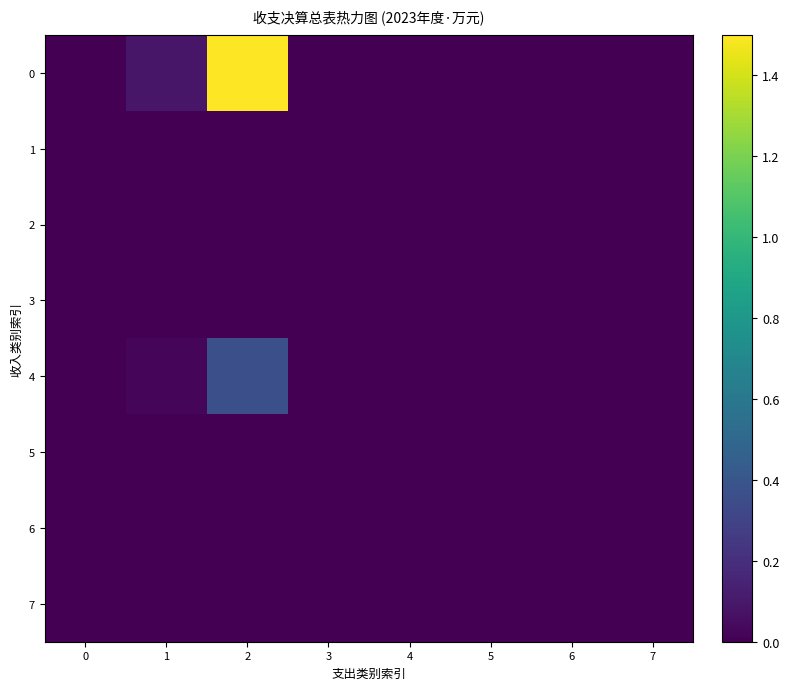

Reading right to left, what are all the values shown in this chart?

0: 7=0.0	6=0.0	5=0.0	4=0.0	3=0.0	2=1.5	1=0.1	0=0.0
1: 7=0.0	6=0.0	5=0.0	4=0.0	3=0.0	2=0.0	1=0.0	0=0.0
2: 7=0.0	6=0.0	5=0.0	4=0.0	3=0.0	2=0.0	1=0.0	0=0.0
3: 7=0.0	6=0.0	5=0.0	4=0.0	3=0.0	2=0.0	1=0.0	0=0.0
4: 7=0.0	6=0.0	5=0.0	4=0.0	3=0.0	2=0.4	1=0.0	0=0.0
5: 7=0.0	6=0.0	5=0.0	4=0.0	3=0.0	2=0.0	1=0.0	0=0.0
6: 7=0.0	6=0.0	5=0.0	4=0.0	3=0.0	2=0.0	1=0.0	0=0.0
7: 7=0.0	6=0.0	5=0.0	4=0.0	3=0.0	2=0.0	1=0.0	0=0.0